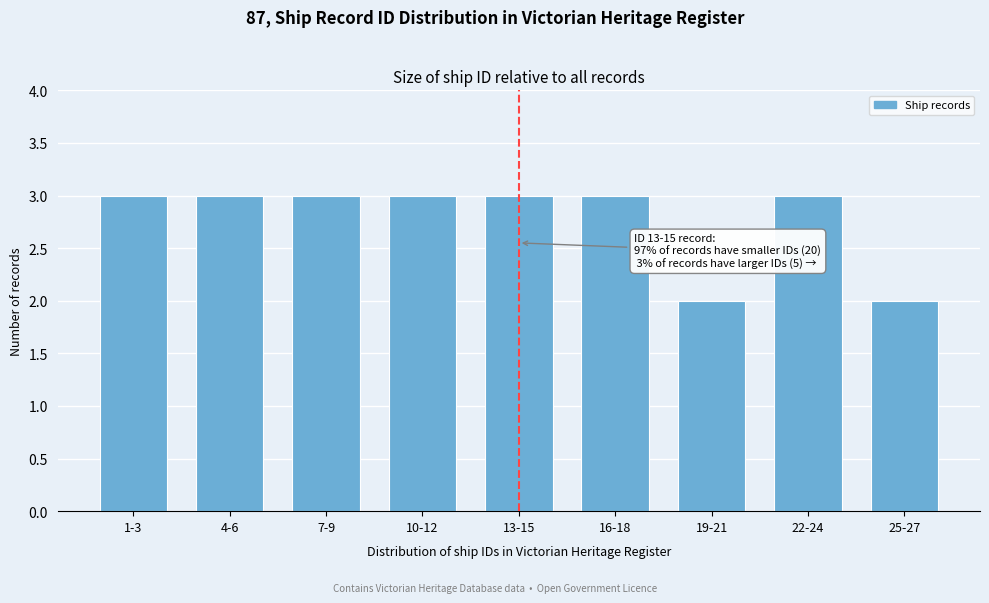

Reading left to right, what are all the values shown in this chart?

3	3	3	3	3	3	2	3	2